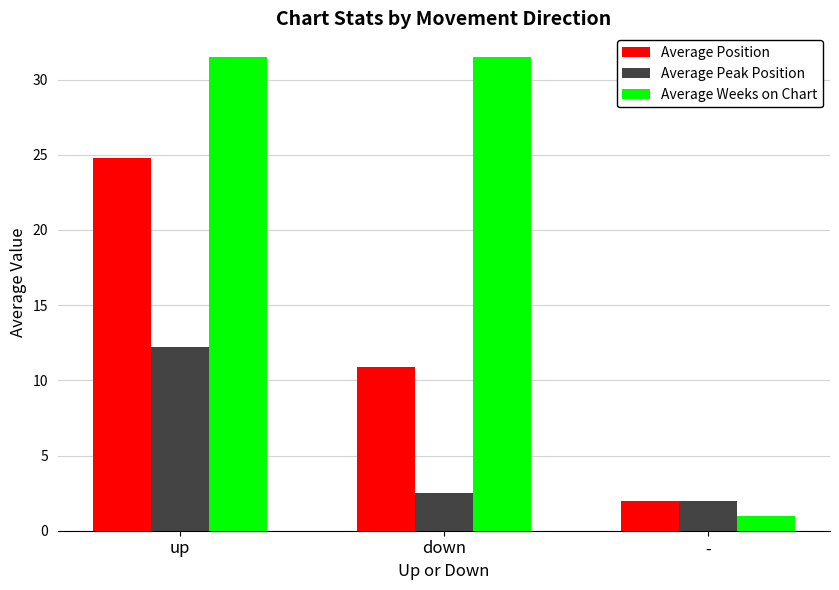

How many data points does each series have?

3